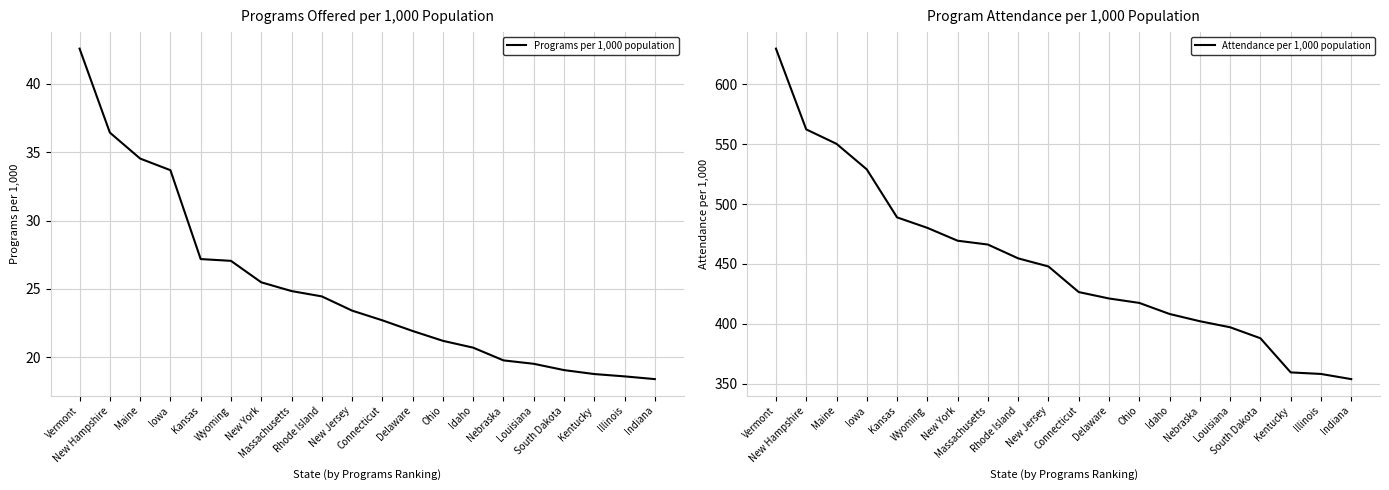

What is the lowest value of the Attendance per 1,000 population series?

353.8